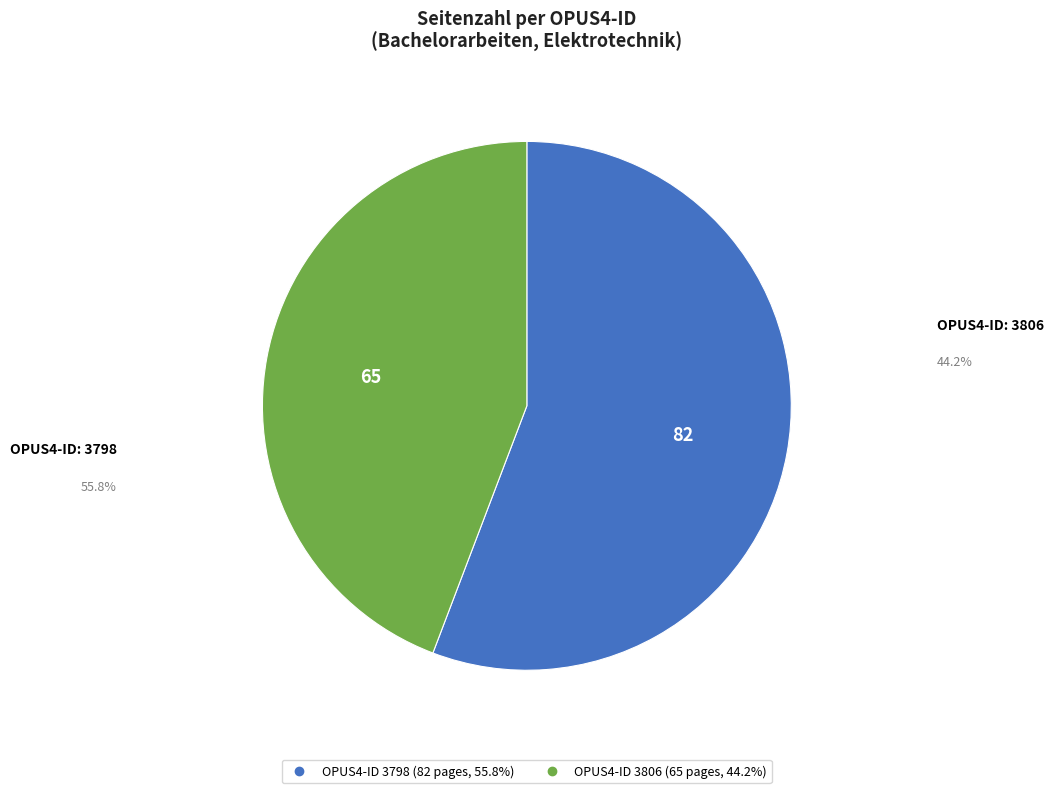

Is there a majority slice in this chart?

Yes